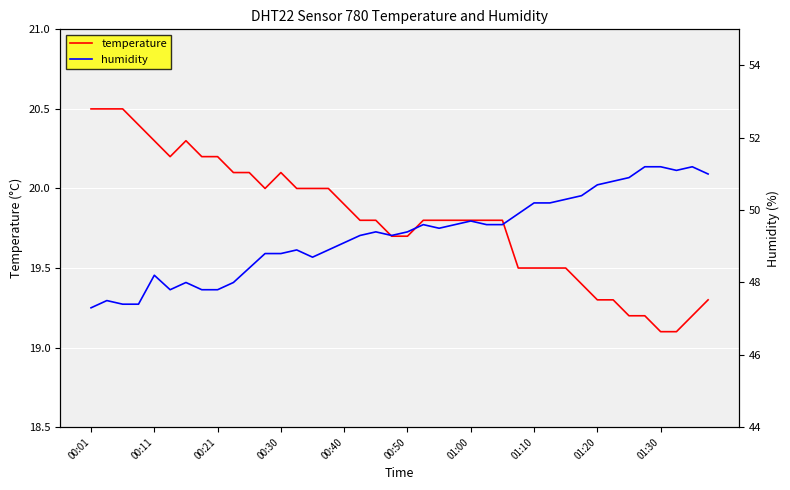

The temperature series shows 12.3 at 01:00. True or false?

False